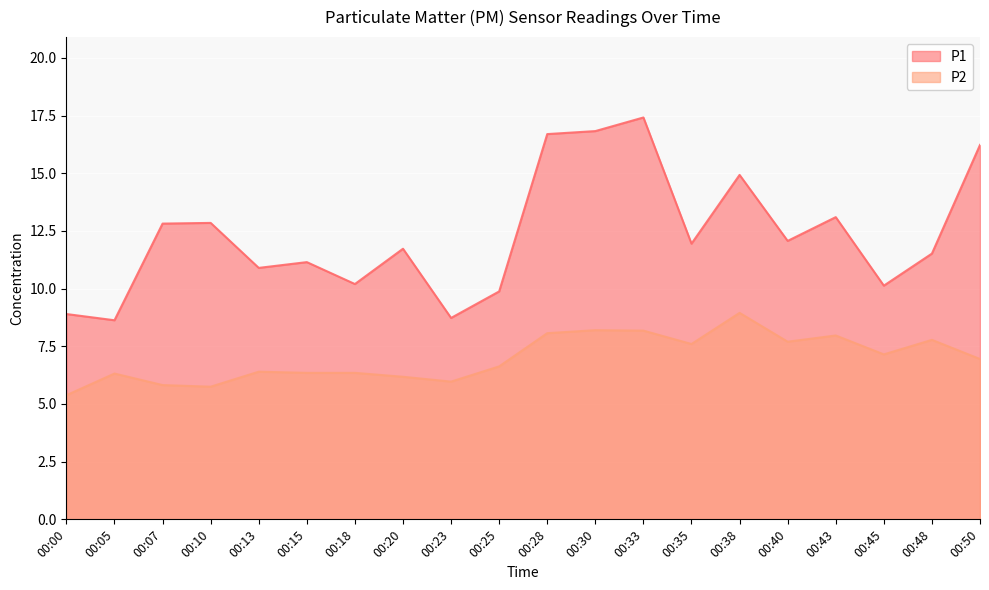

What is the average value of the P1 series?

12.3